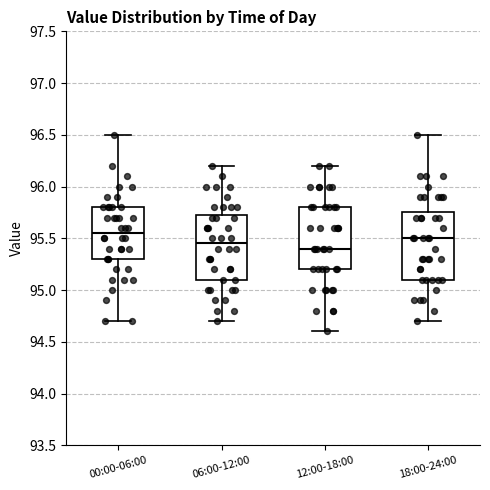

Reading left to right, read every box against the y-axis: the position of its median line, the range the box covers, and the ends of its whiskers. The values are not printed on the chart, so give them approximately, as read against the axis.

00:00-06:00: median 95.55, box 95.30 to 95.80, whiskers 94.70 to 96.50
06:00-12:00: median 95.45, box 95.10 to 95.75, whiskers 94.70 to 96.20
12:00-18:00: median 95.40, box 95.20 to 95.80, whiskers 94.60 to 96.20
18:00-24:00: median 95.50, box 95.10 to 95.75, whiskers 94.70 to 96.50